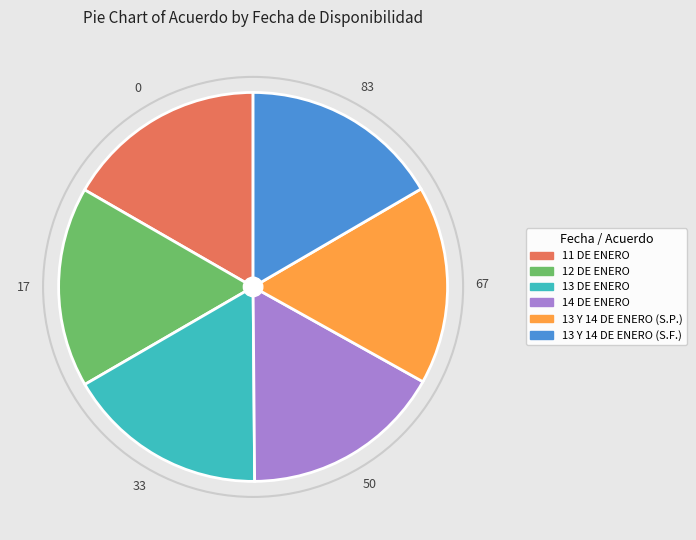

Combined, do 11 DE ENERO and 13 Y 14 DE ENERO (S.F.) account for over 50%?

No